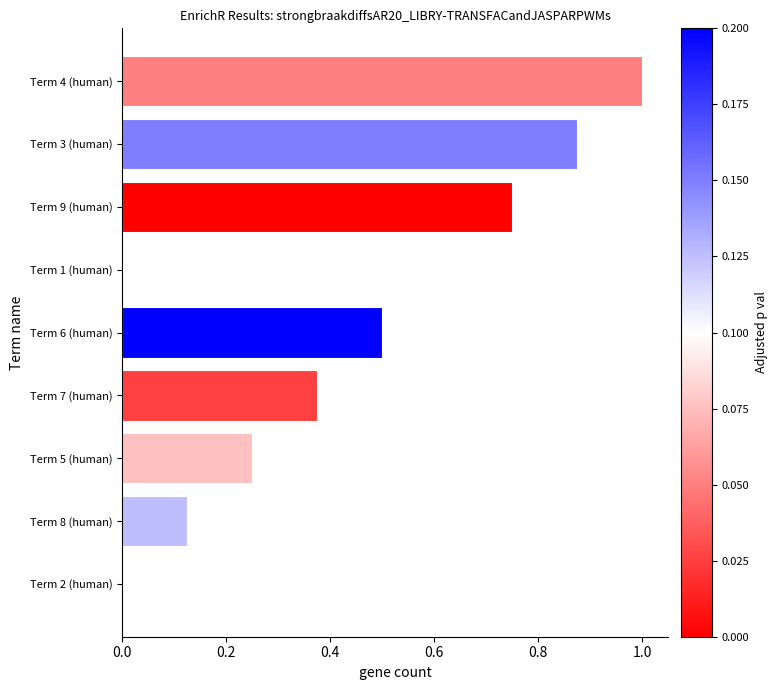

How many data points does each series have?

9